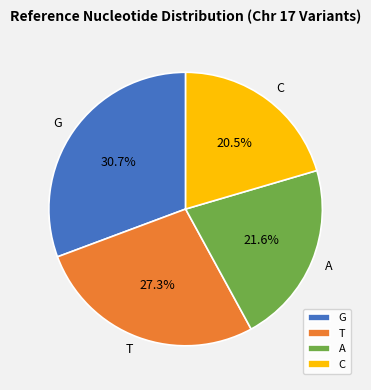

Rank the categories by value from highest to lowest.

G, T, A, C